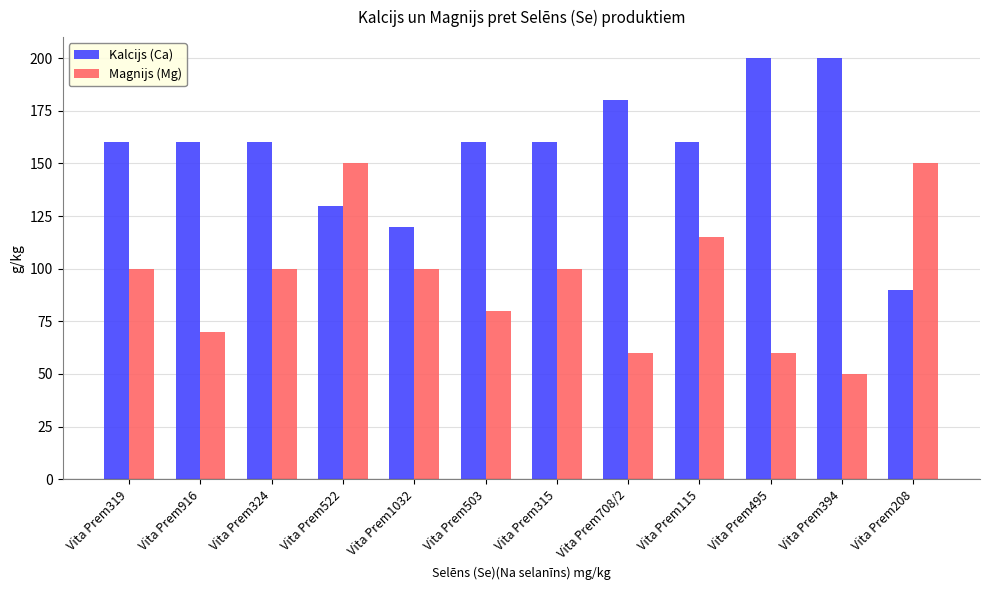

Reading left to right, what are all the values shown in this chart?

Kalcijs (Ca): 160	160	160	130	120	160	160	180	160	200	200	90
Magnijs (Mg): 100	70	100	150	100	80	100	60	115	60	50	150